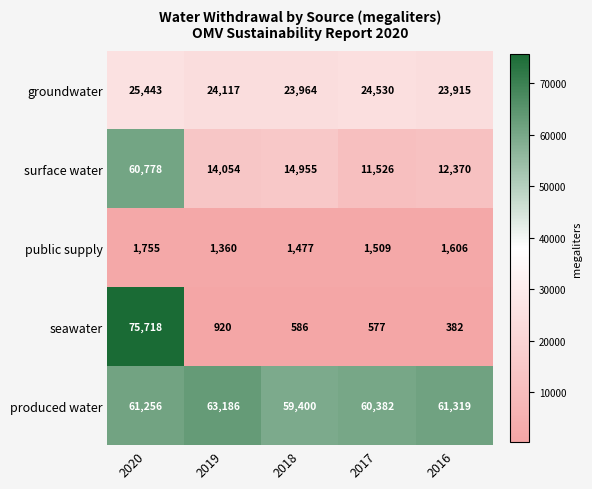

Reading left to right, list all the values displayed in this chart.

groundwater: 25443	24117	23964	24530	23915
surface water: 60778	14054	14955	11526	12370
public supply: 1755	1360	1477	1509	1606
seawater: 75718	920	586	577	382
produced water: 61256	63186	59400	60382	61319